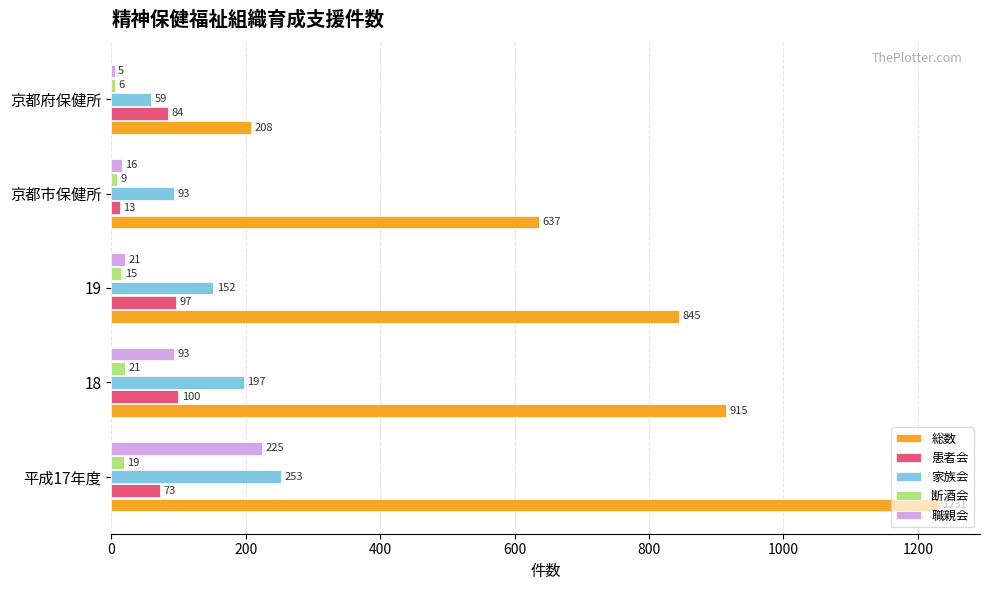

At how many categories does at least one series exceed 238?

4